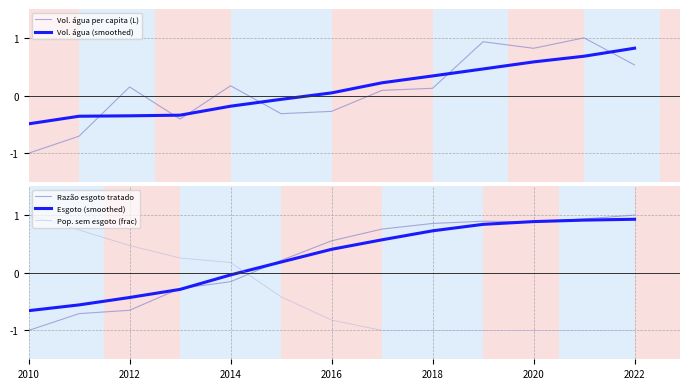

At which category does the chart reach its minimum across all series?

2010